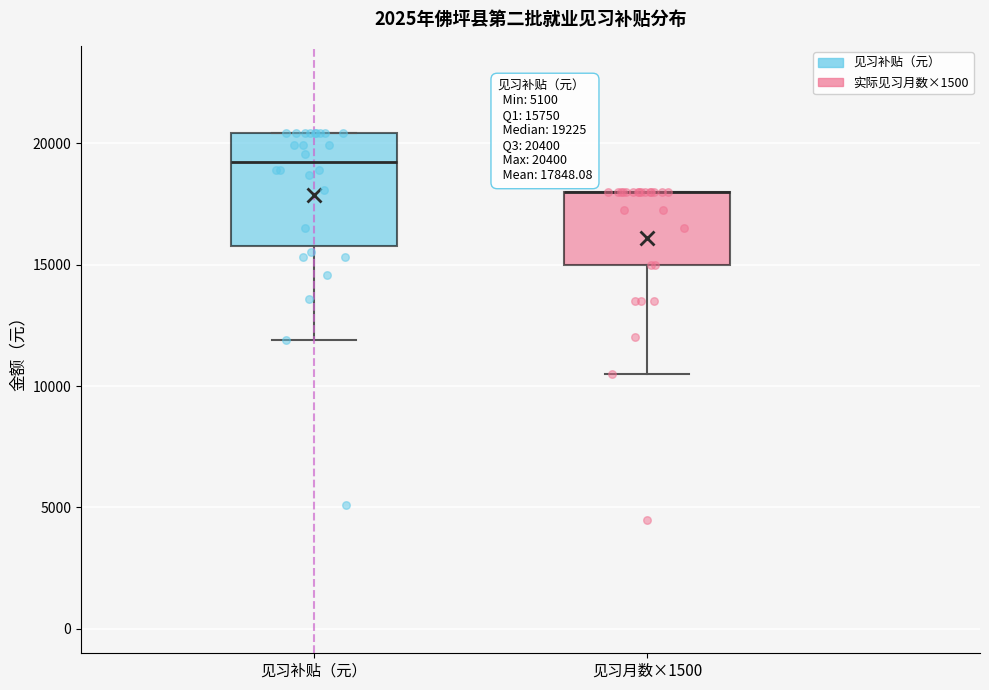

Which box is the tallest, from its lower edge to its upper edge?

见习补贴（元）